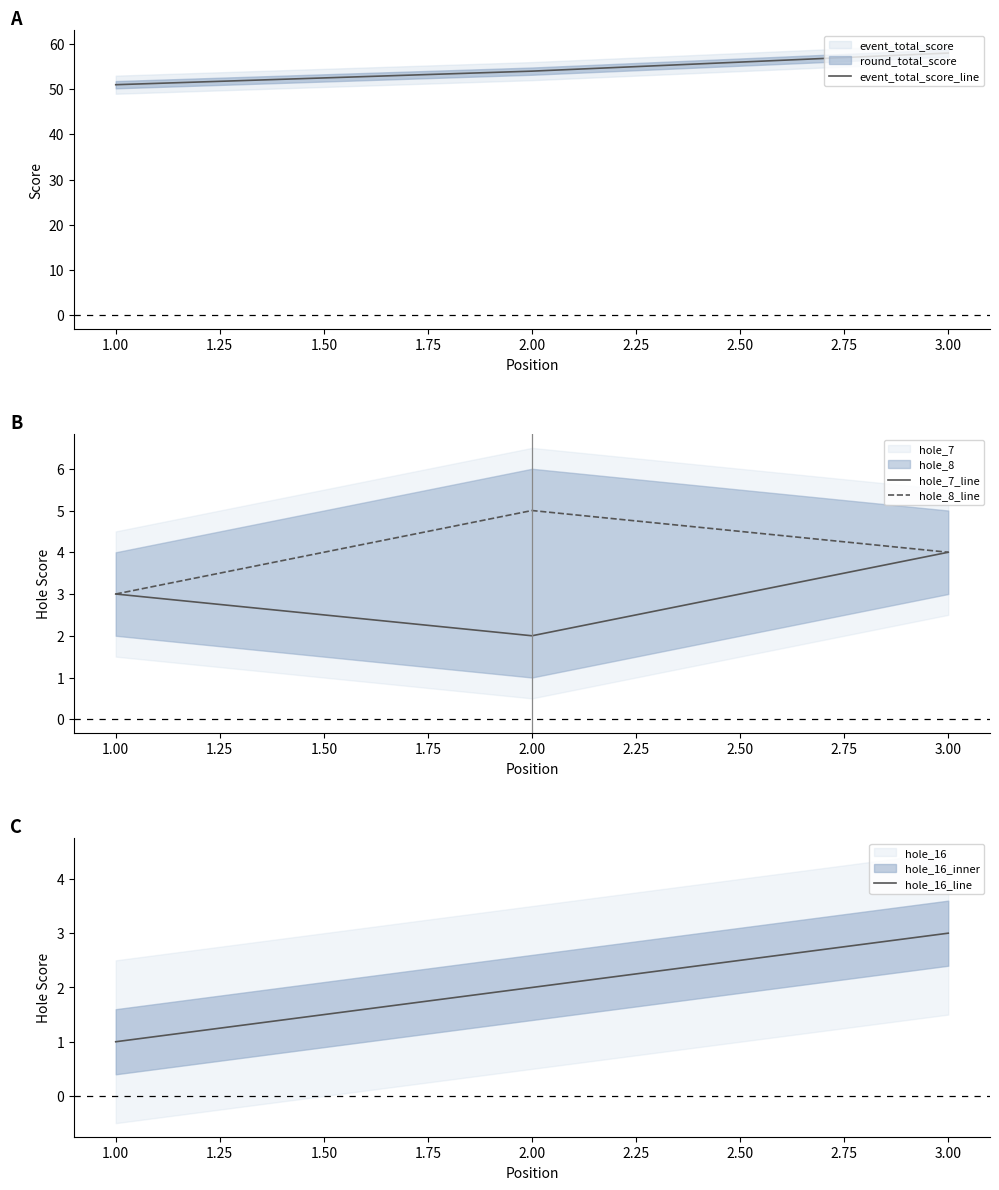

Which series has the widest spread of values?

event_total_score_line